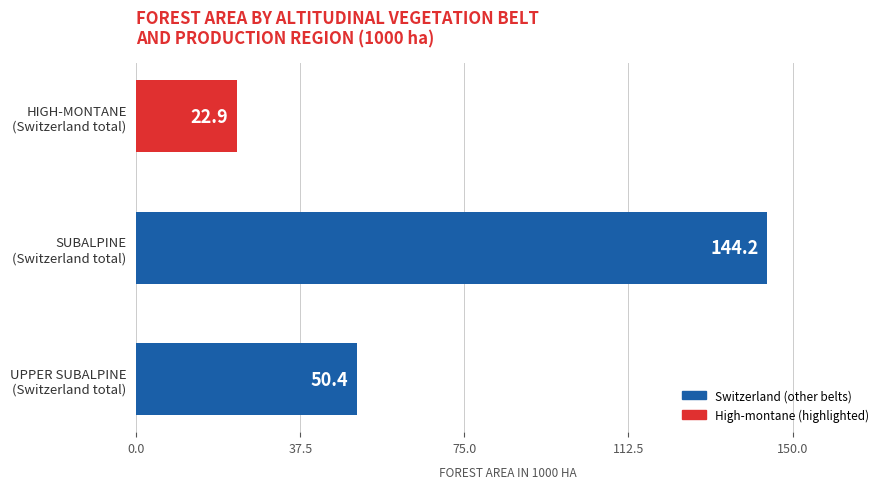

What is the average value?

72.5